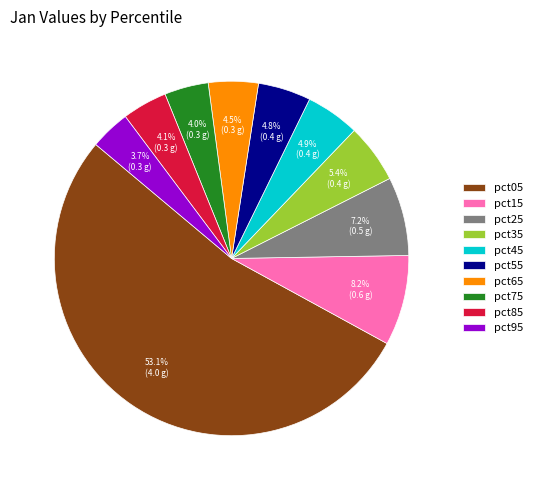

Which slice is the largest?

pct05